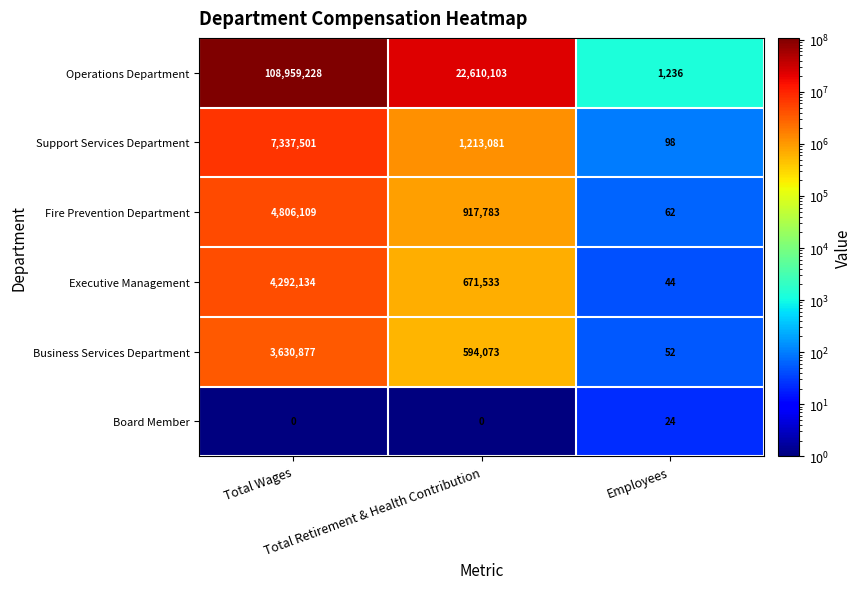

What is the difference between the second highest and minimum values in the Executive Management series?

671489